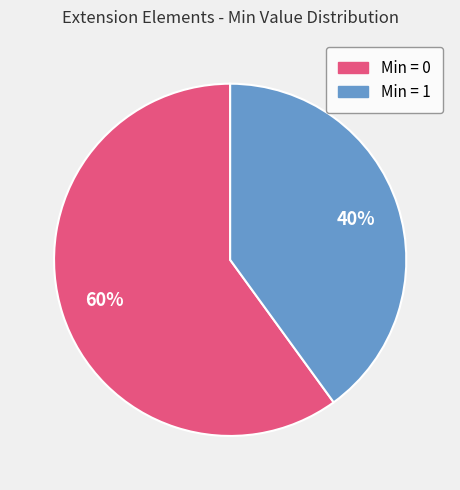

To the nearest percent, what is the difference between the largest and smallest slice percentages?

20%